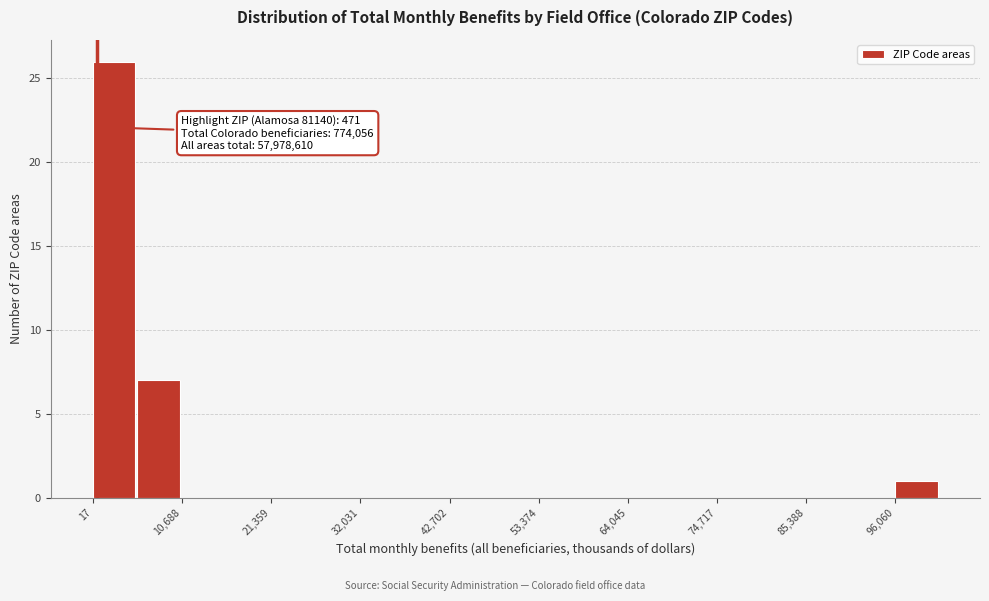

Around what value on the x-axis is the tallest bar? Give the approximate position of its centre, as read against the axis.

2000